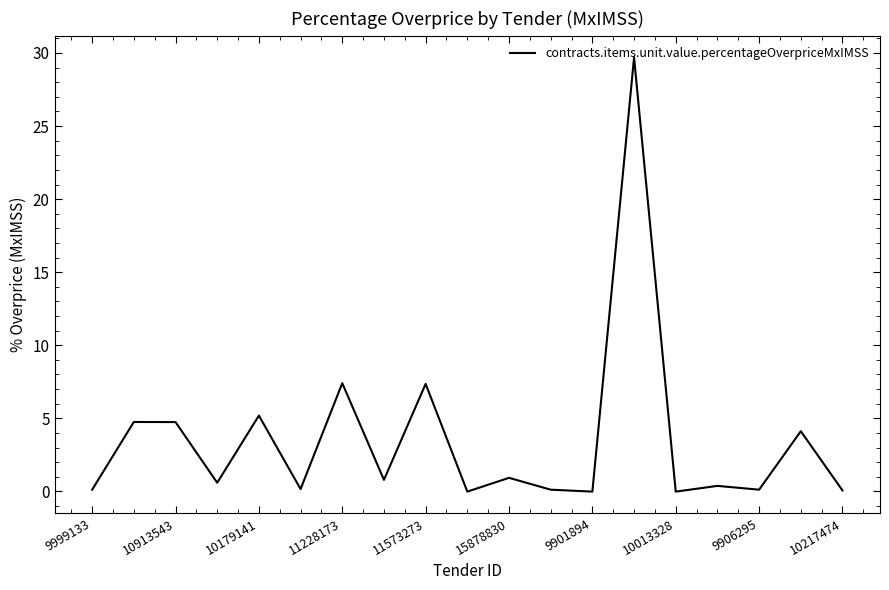

What is the maximum value shown in the chart?

29.7